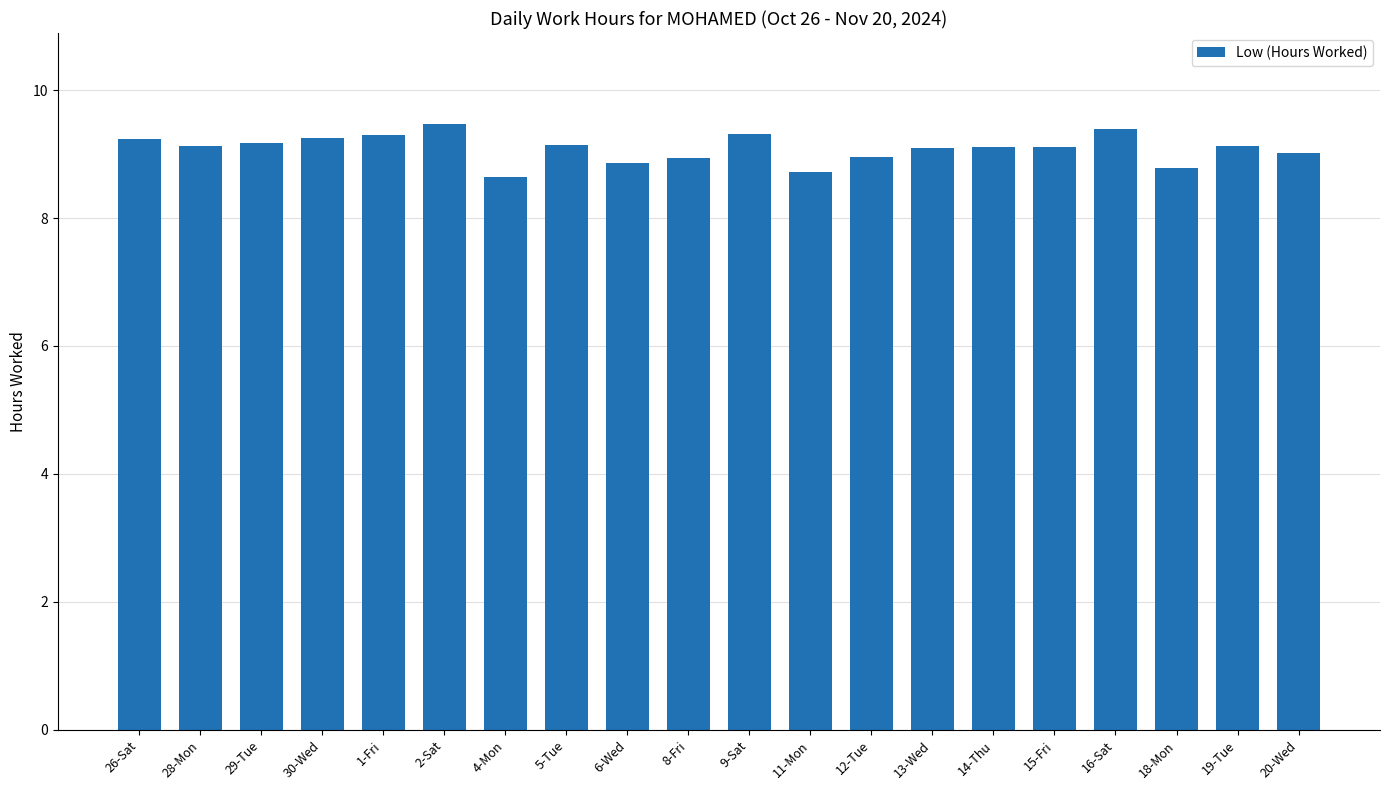

What is the label of the 11th bar from the left?

9-Sat